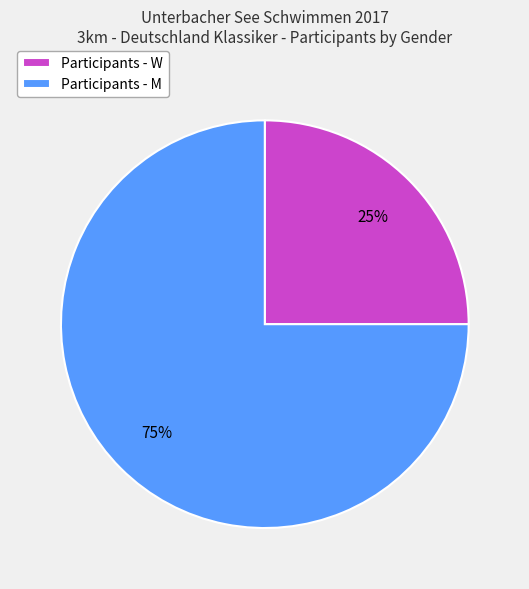

Approximately how many times larger is the value at Participants - W compared to Participants - M?

0.3